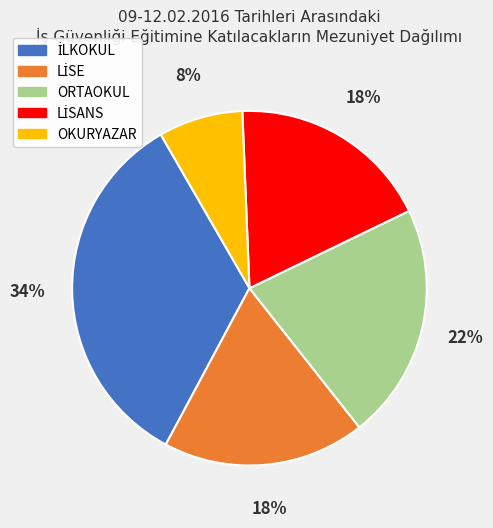

What is the smallest slice in the pie chart?

OKURYAZAR